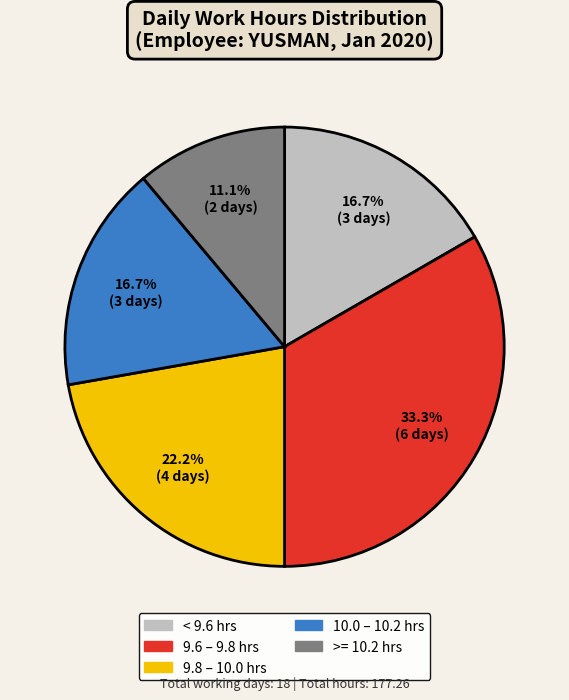

Does any single category account for the majority?

No